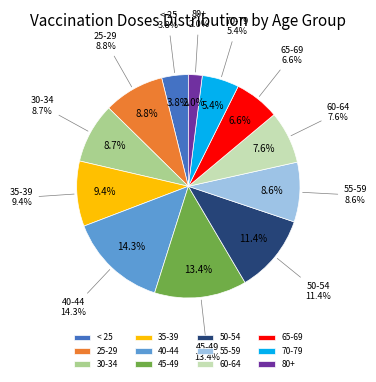

Count the number of slices in the pie.

12